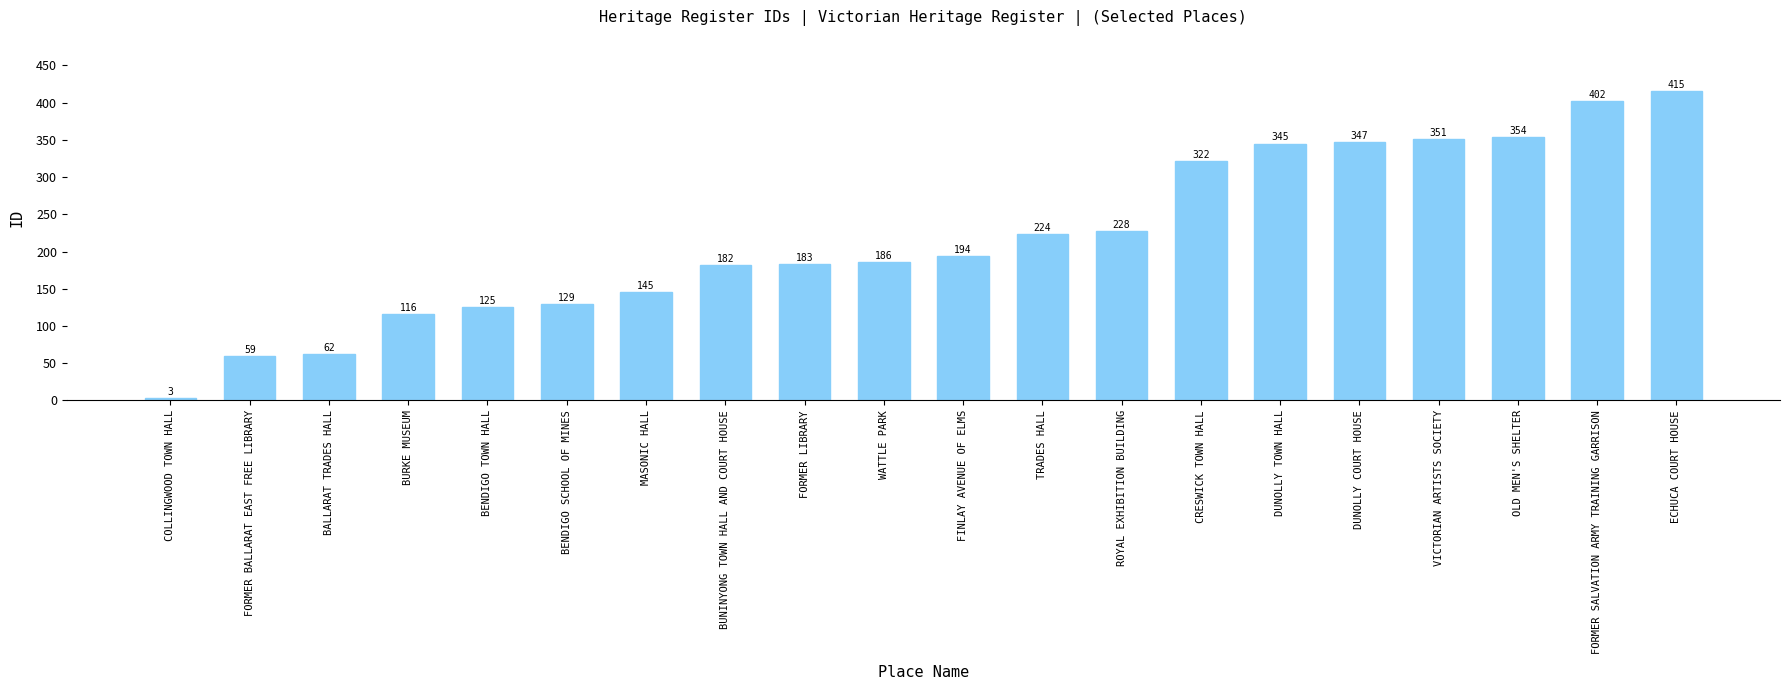

What is the value of the 16th bar from the left?

347